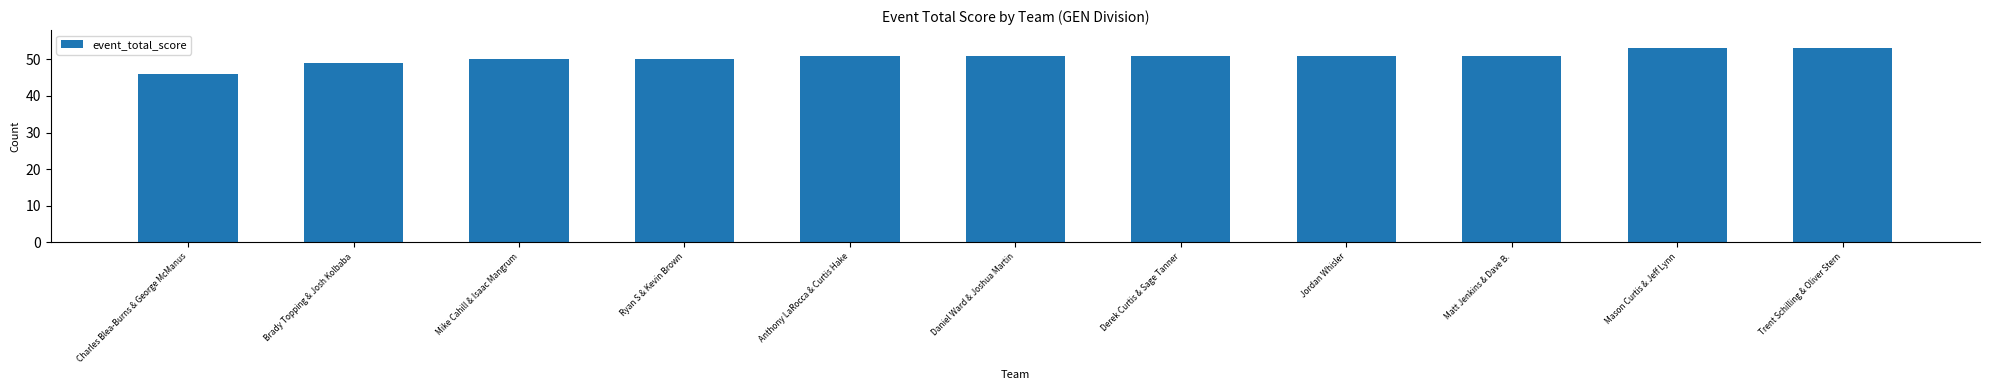

What is the sum of the values at Mike Cahill & Isaac Mangrum and Anthony LaRocca & Curtis Hake?

101